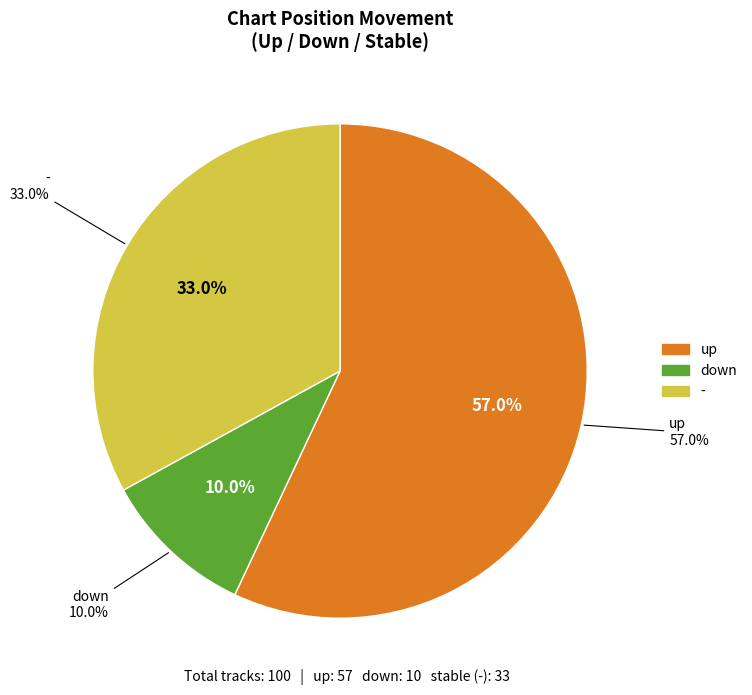

What percentage is the down slice, to the nearest percent?

10%